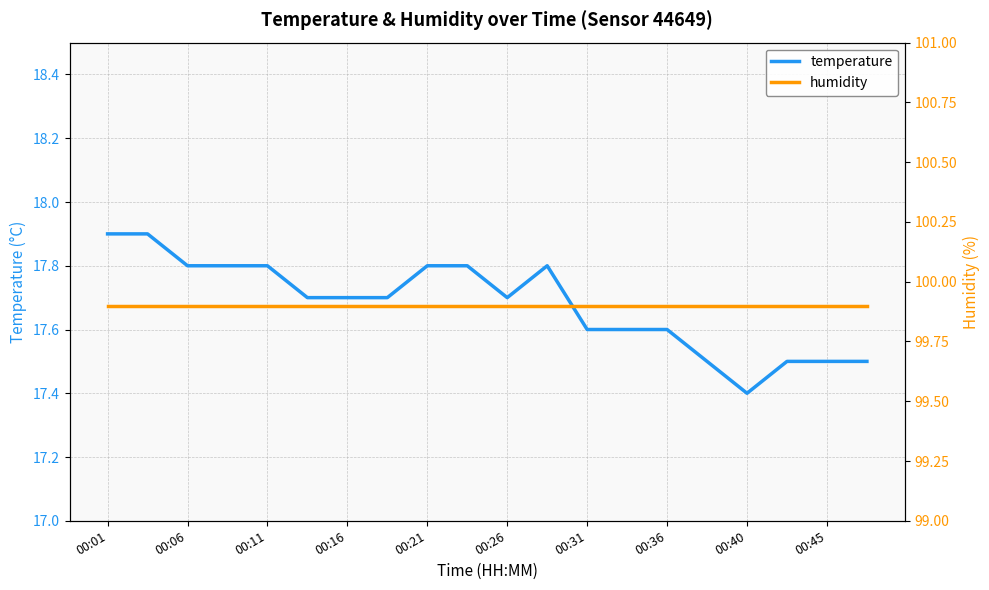

What value does the humidity series have at 15?

99.9